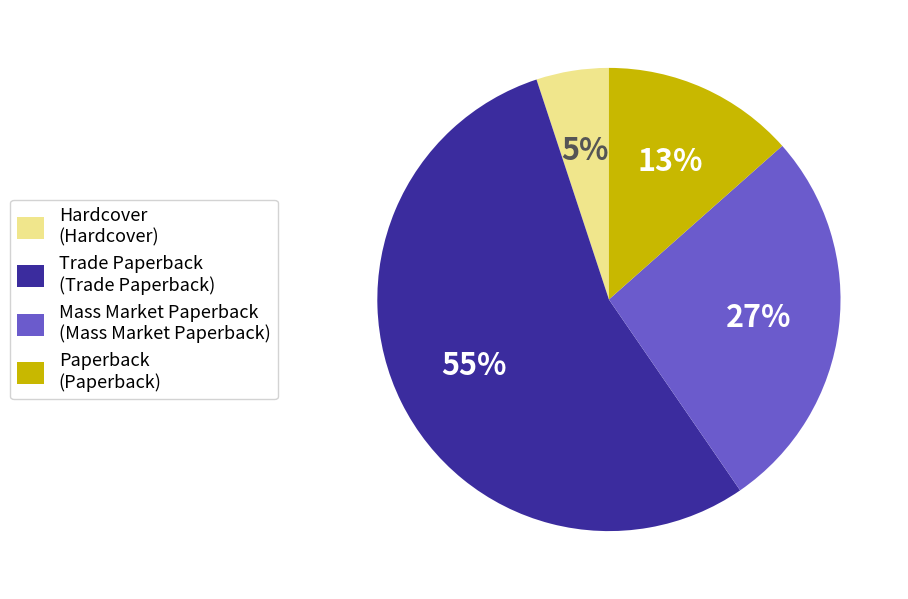

Is Hardcover the majority of the pie?

No